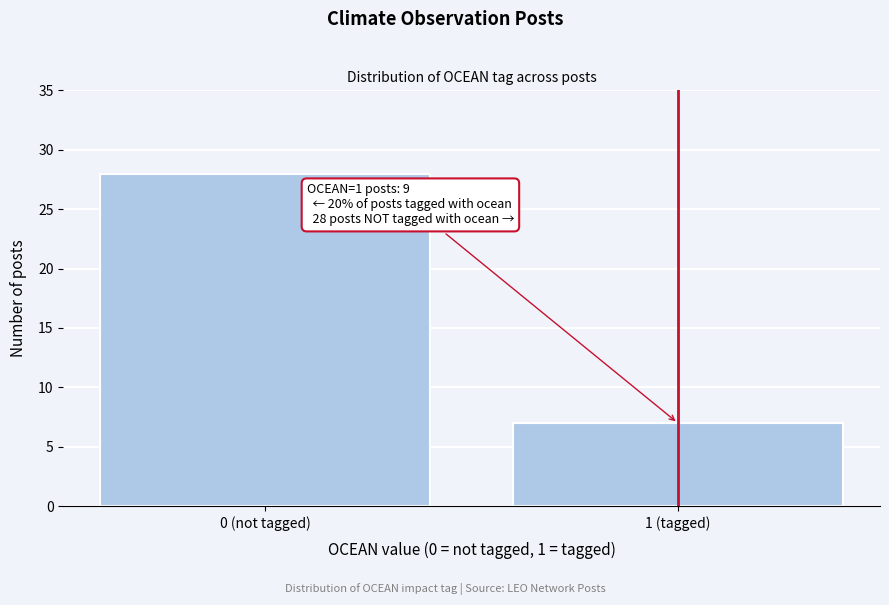

Reading left to right, transcribe all the data shown in this chart.

0 (not tagged)=28	1 (tagged)=7